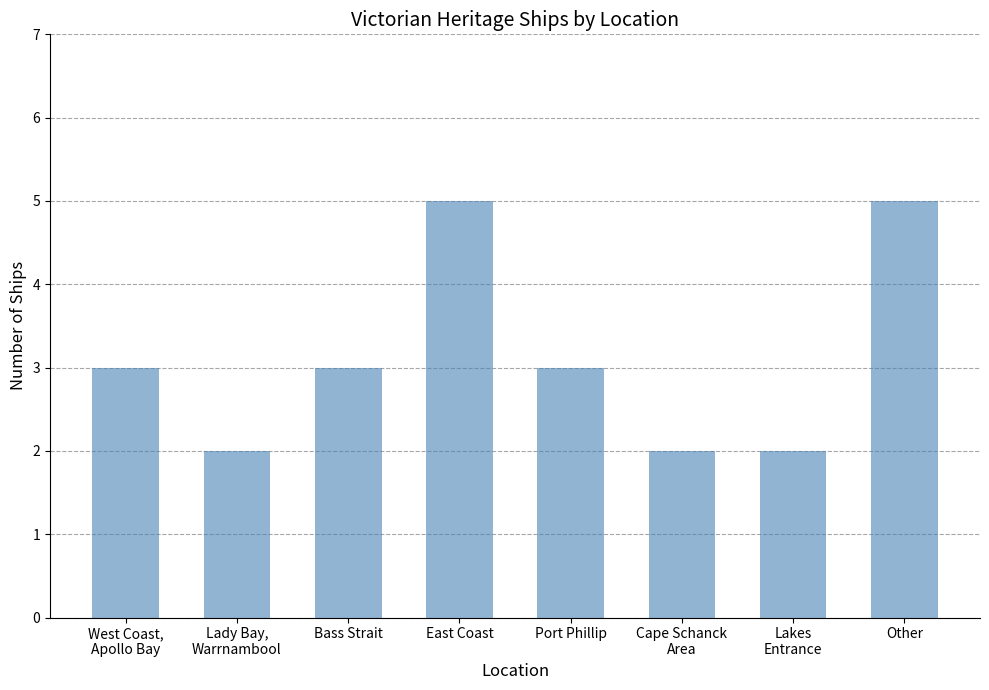

How many bars are there in total?

8